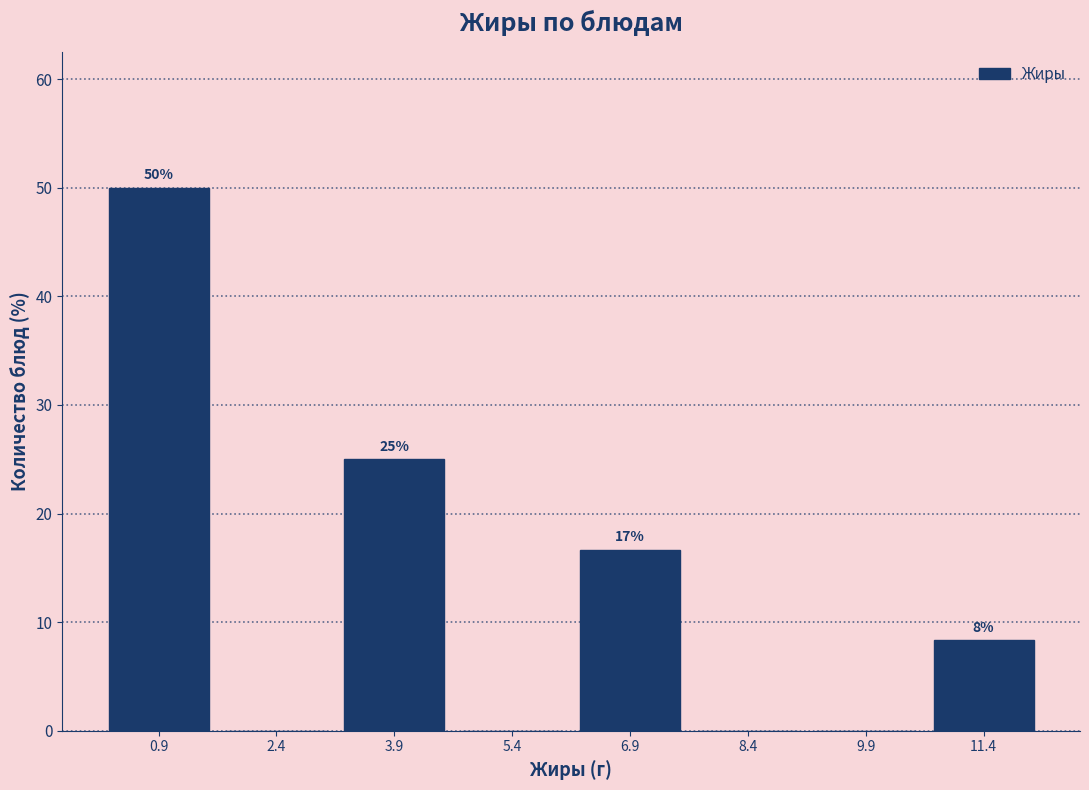

Over which range of the x-axis is the bar tallest?

0.2 to 1.6